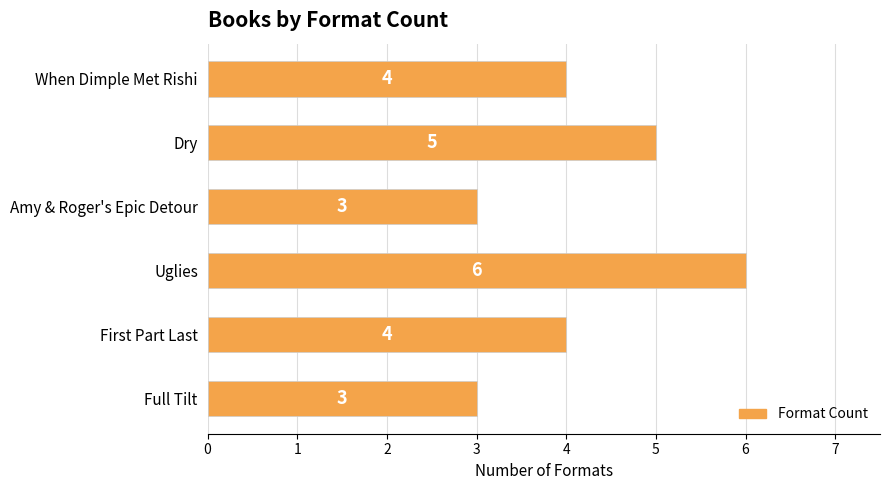

How many distinct data groups are displayed?

1